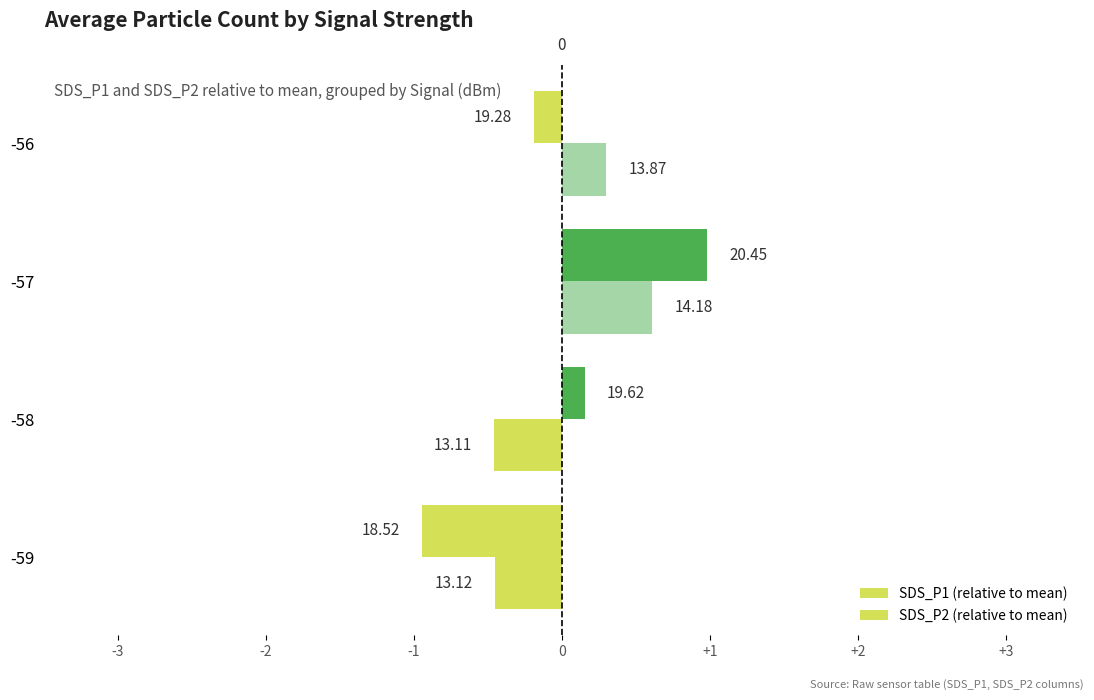

Reading left to right, what are all the values shown in this chart?

SDS_P1 (relative to mean): -0.9	0.2	1.0	-0.2
SDS_P2 (relative to mean): -0.4	-0.5	0.6	0.3